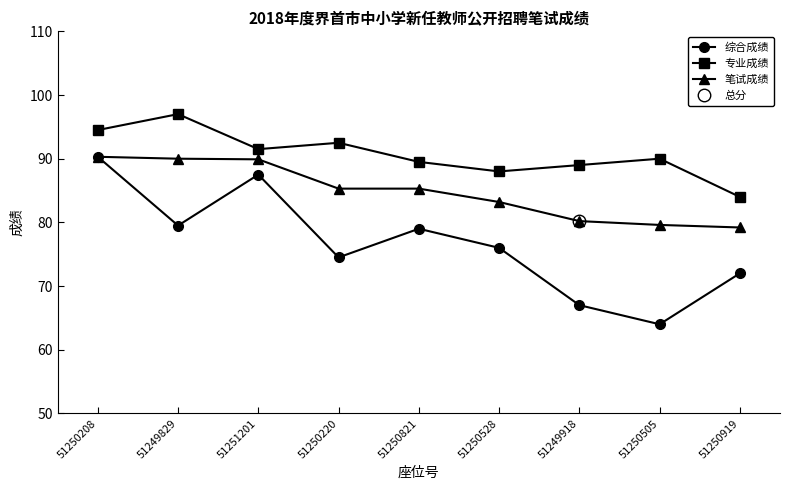

What is the spread (max minus min) of values at 51249829?

17.5